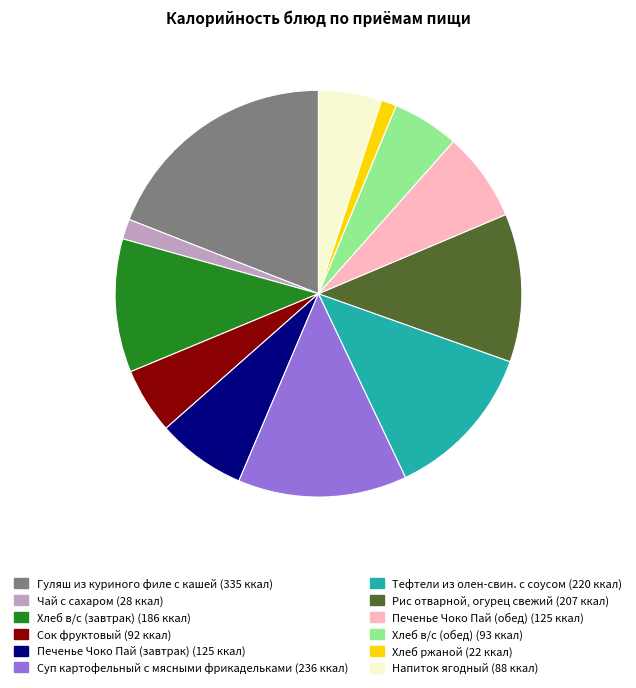

Which slice is the largest?

Гуляш из куриного филе с кашей